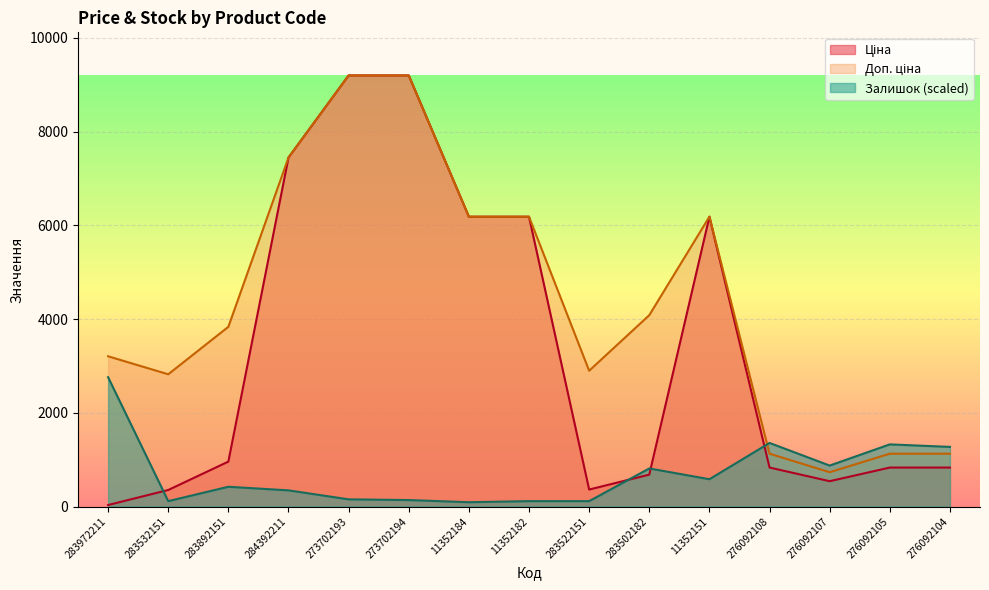

Where is the first local minimum for Доп. ціна?

283532151